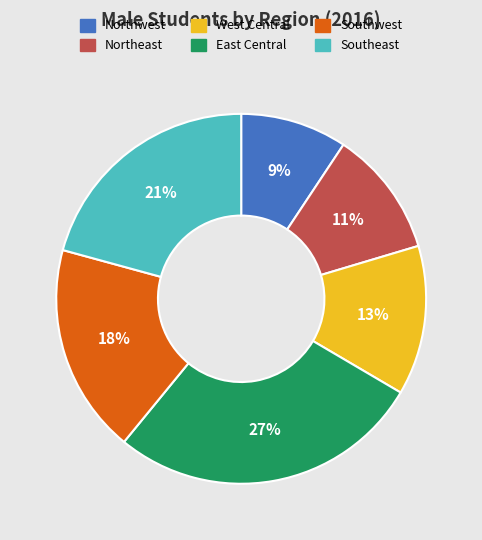

Is the sum of West Central and Southeast greater than half?

No